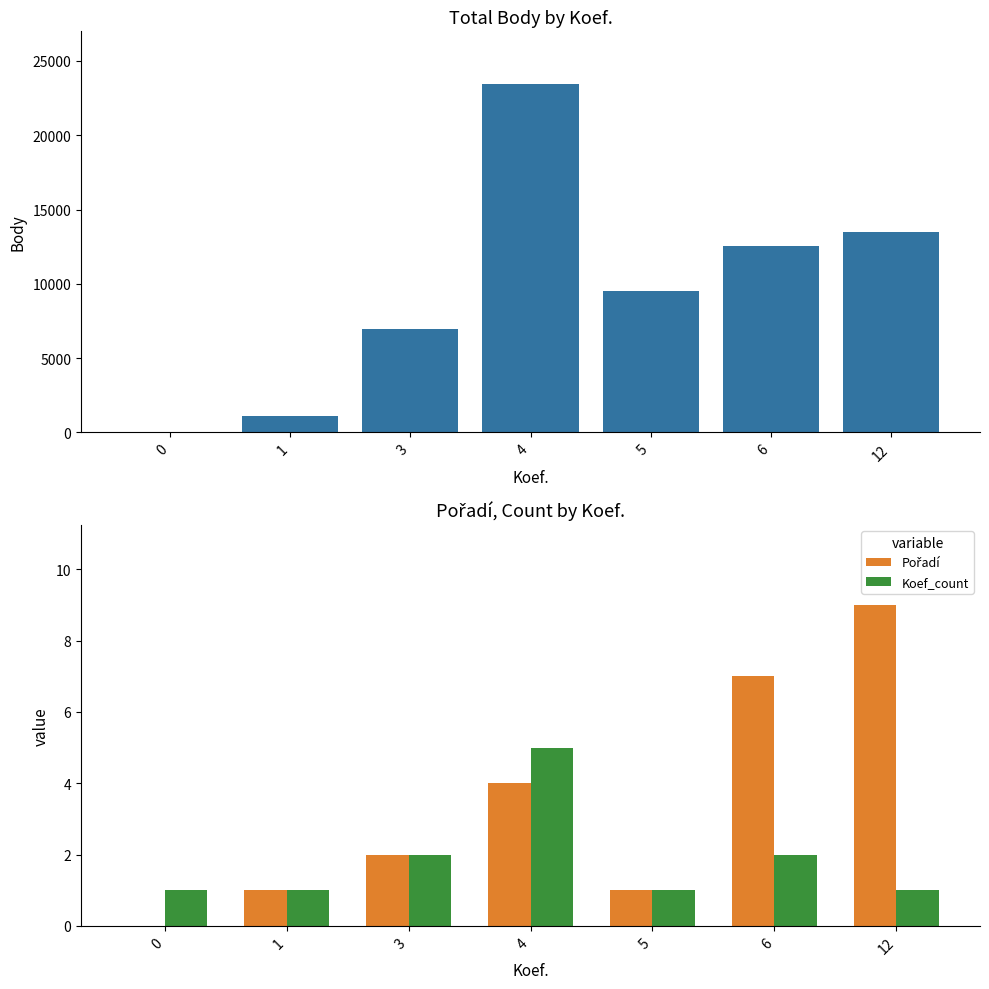

At which label does Body first exceed 9536?

4